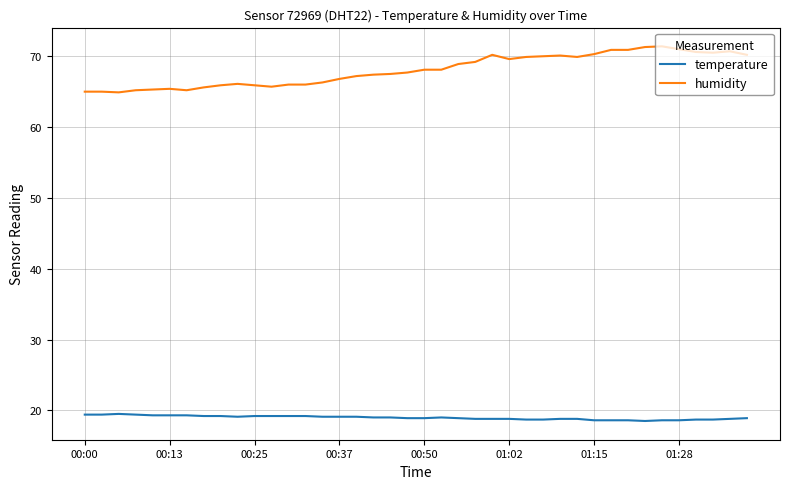

What is the sum of all temperature values?

758.9